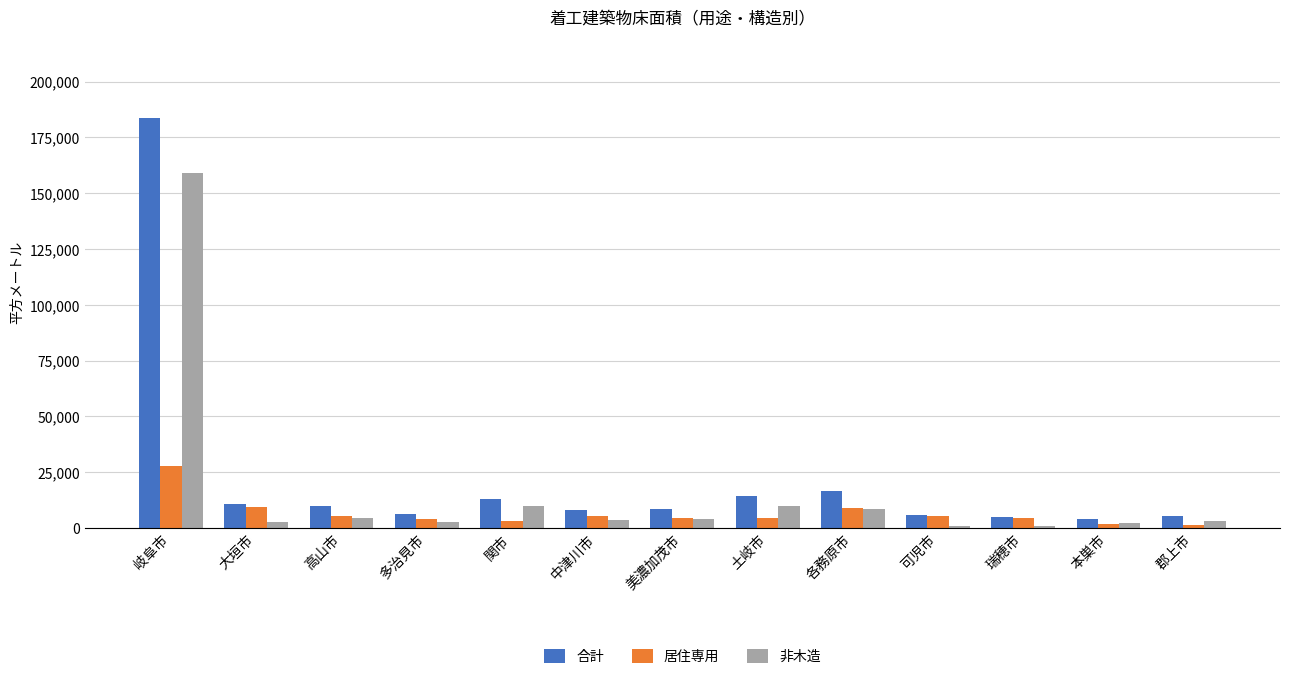

What value does the 非木造 series have at 大垣市, to the nearest 10?

2450